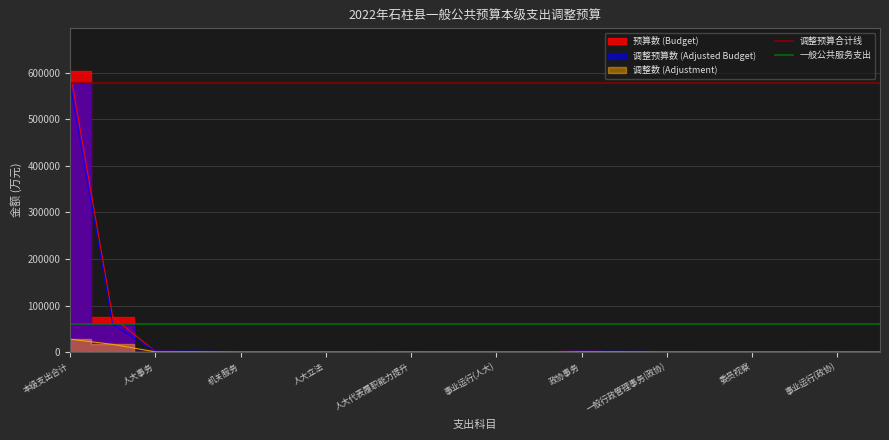

Is the value of 调整预算合计线 at 人大事务 greater than the value of 一般公共服务支出 at 人大事务?

Yes